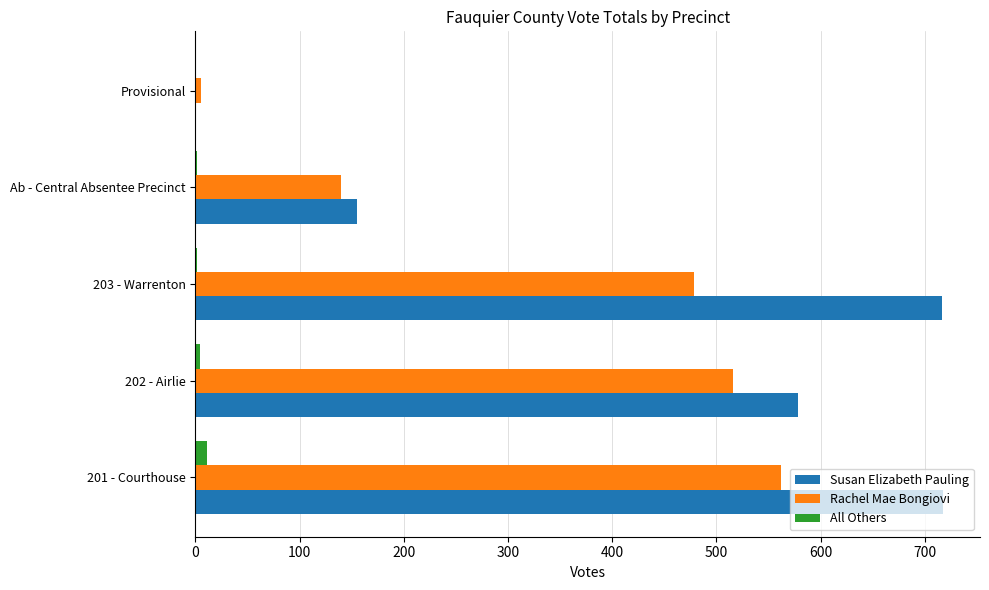

What is the sum of all Rachel Mae Bongiovi values?

1701